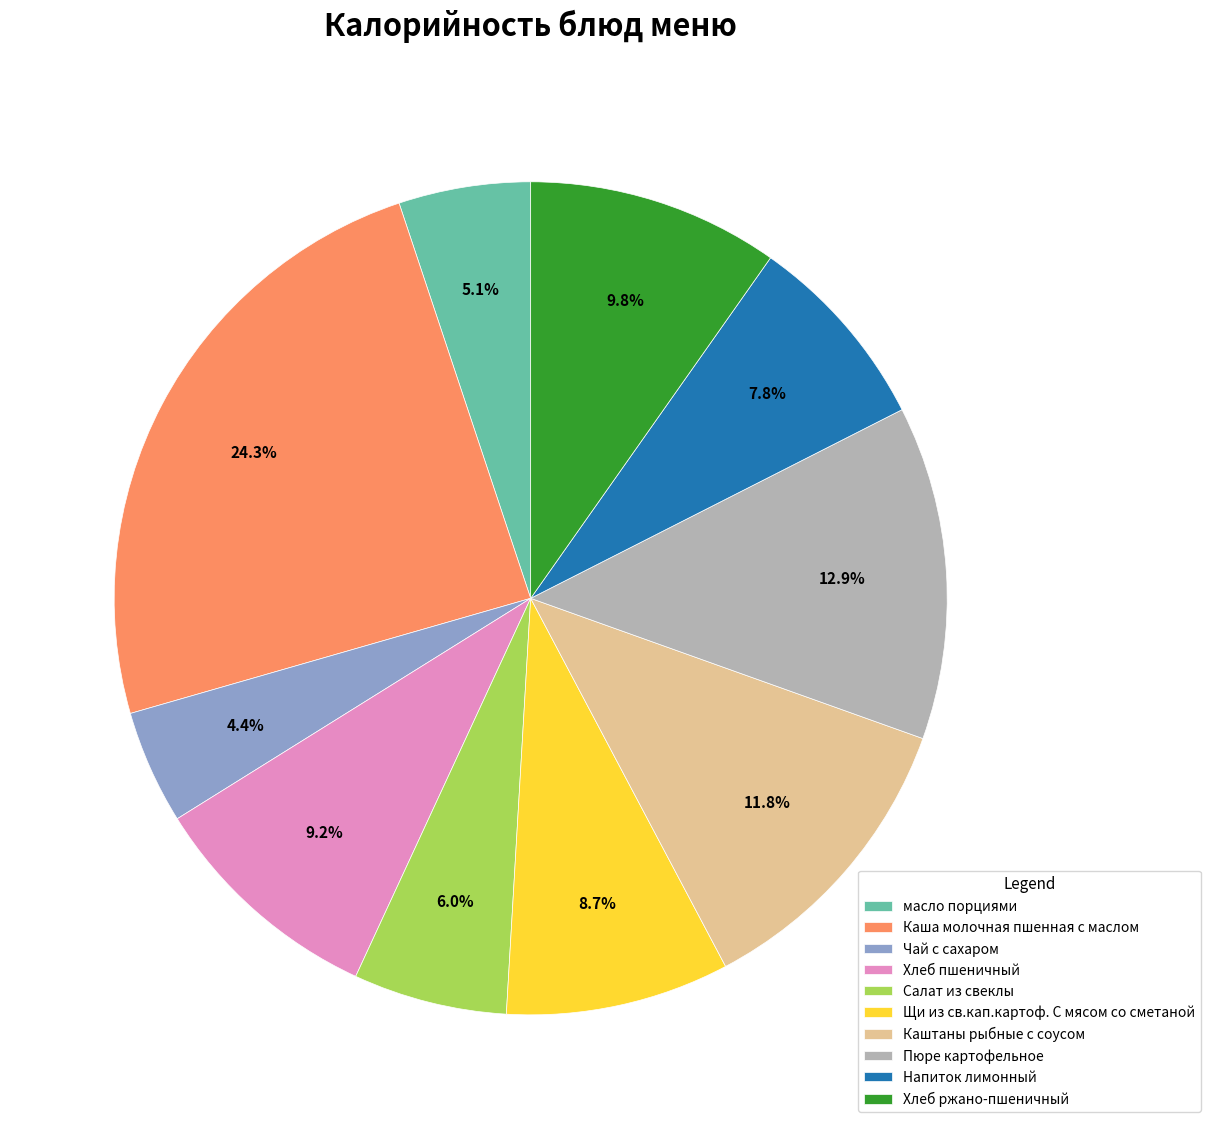

Is it true that Напиток лимонный is 20% of the pie?

False